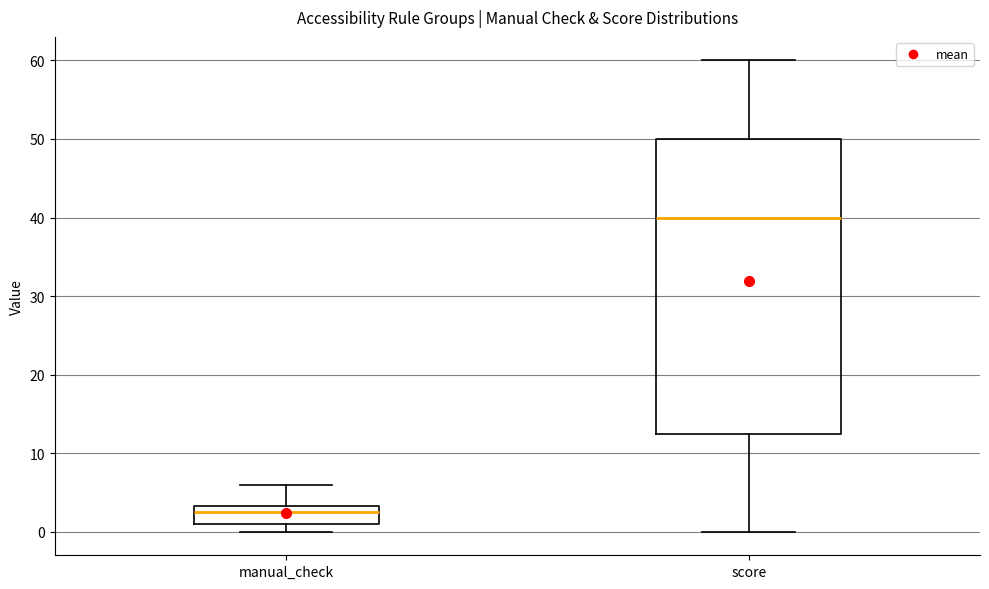

Reading left to right, read every box against the y-axis: the position of its median line, the range the box covers, and the ends of its whiskers. The values are not printed on the chart, so give them approximately, as read against the axis.

manual_check: median 3 (just below the box's upper edge), box 1 to 3, whiskers 0 to 6
score: median 40, box 13 to 50, whiskers 0 to 60